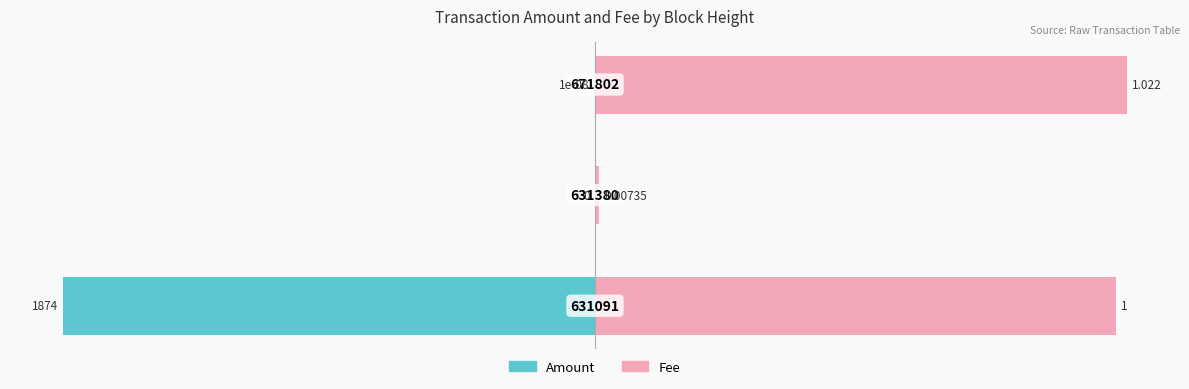

At how many categories does at least one series exceed -11?

3